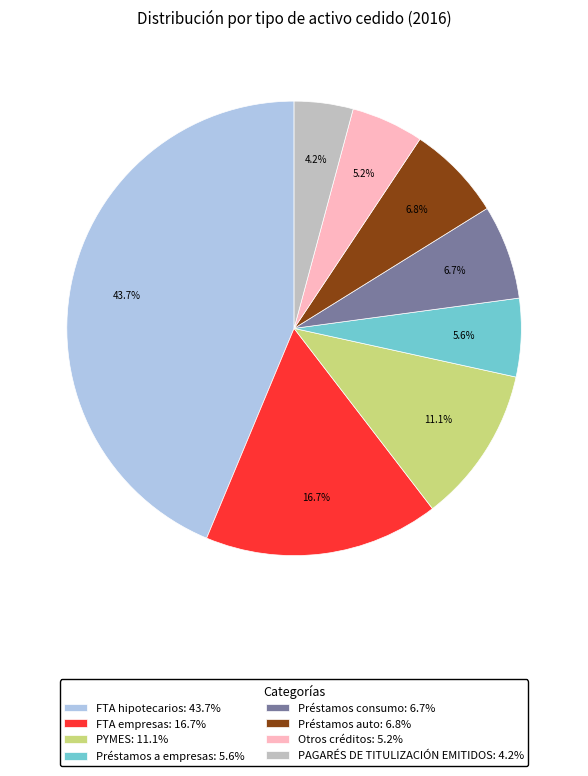

To the nearest percent, what portion does PAGARÉS DE TITULIZACIÓN EMITIDOS represent?

4%